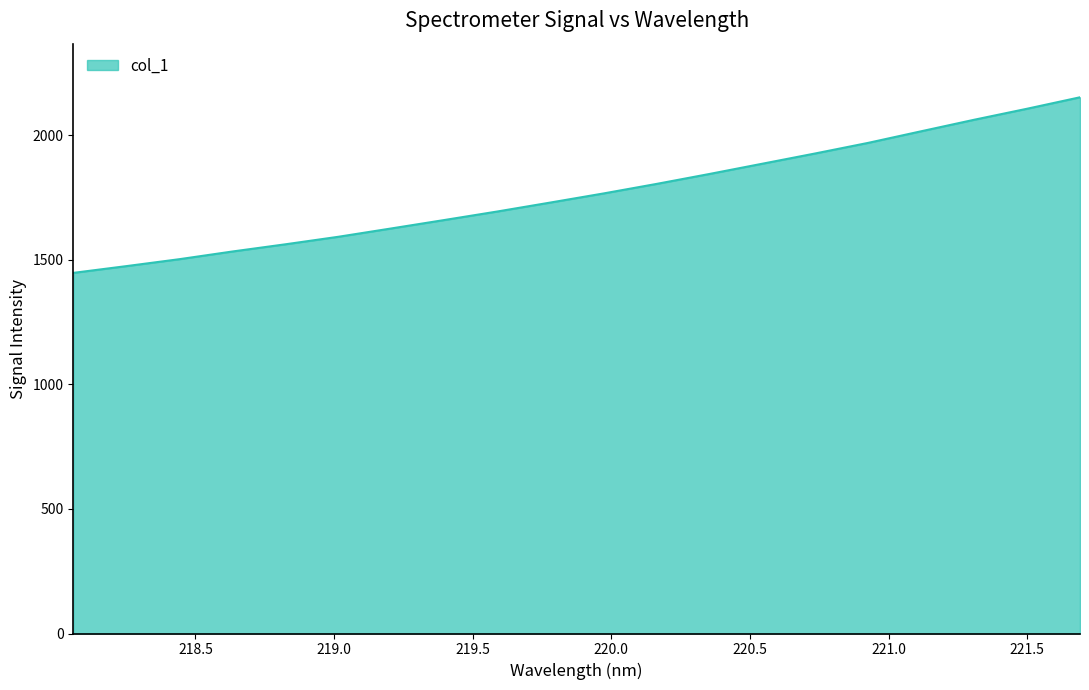

What is the smallest value displayed?

1447.6